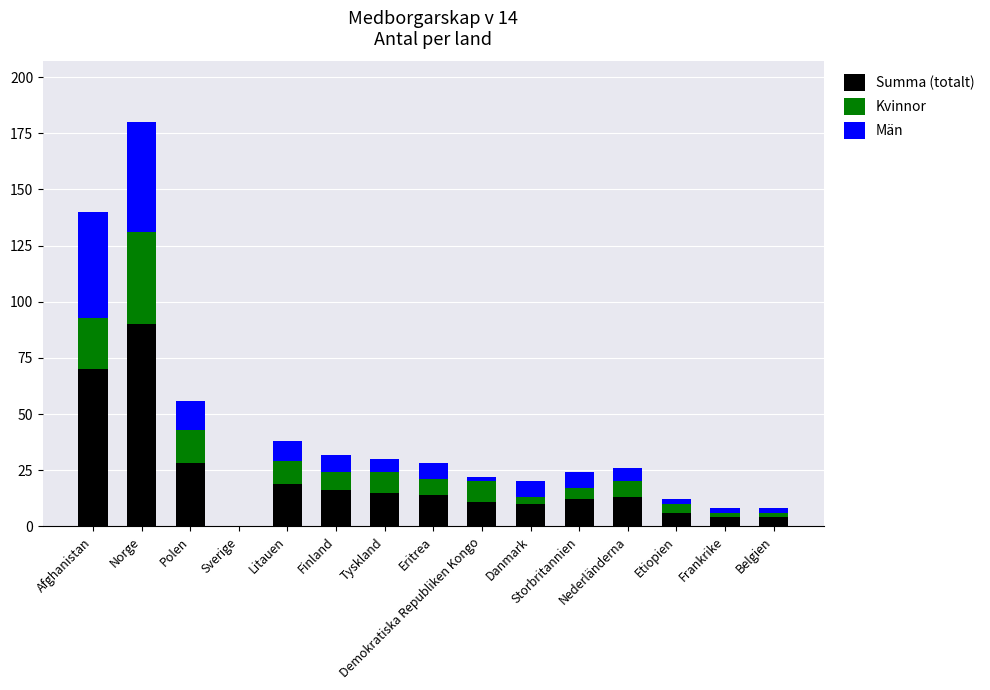

What is the sum of all Summa (totalt) values?

312